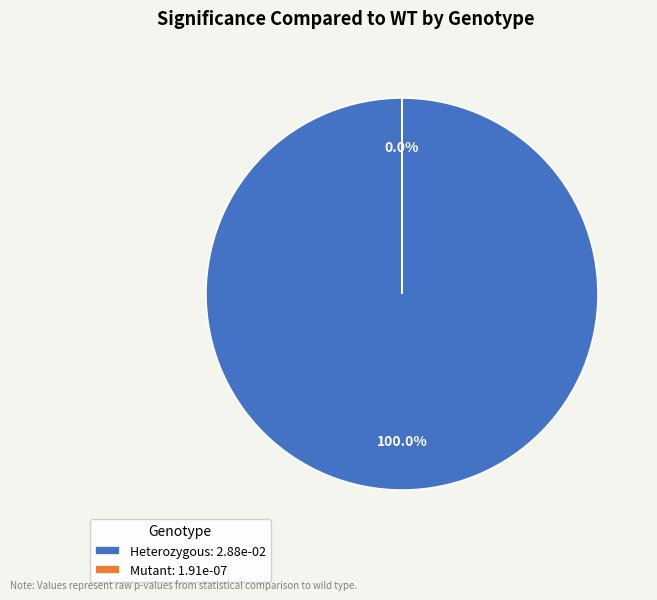

Between Mutant and Heterozygous, which is larger?

Heterozygous